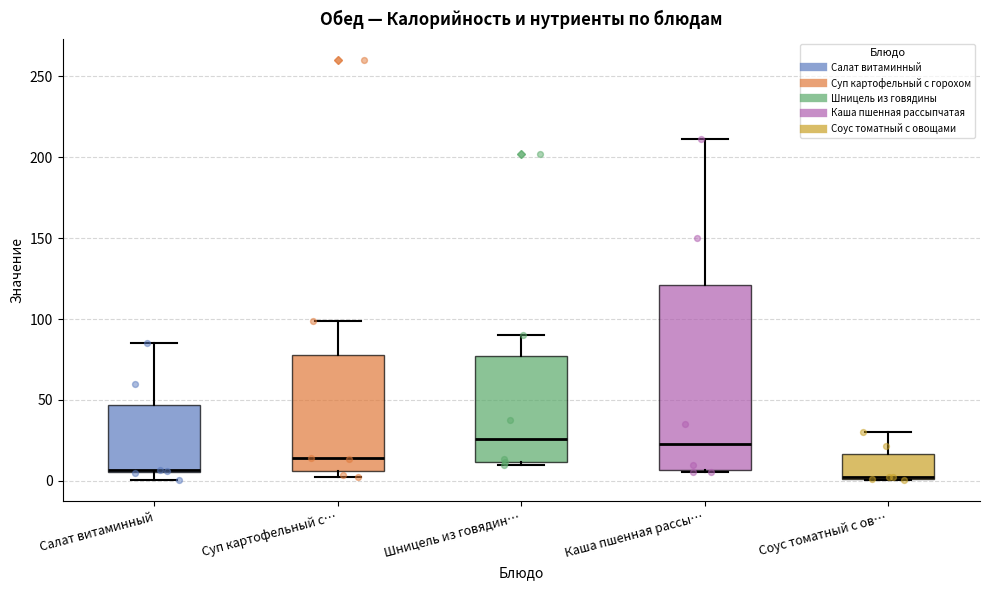

Where is the upper edge of the box for Соус томатный с ов… on the y-axis? The values are not printed on the chart, so give them approximately, as read against the axis.

15